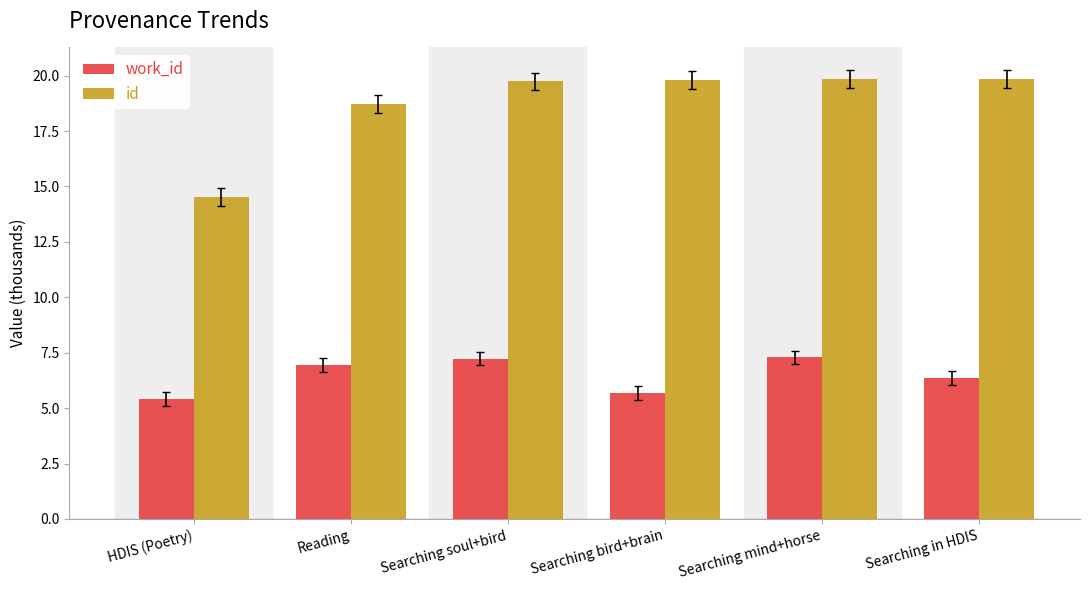

At which label is id closest to 17?

Reading